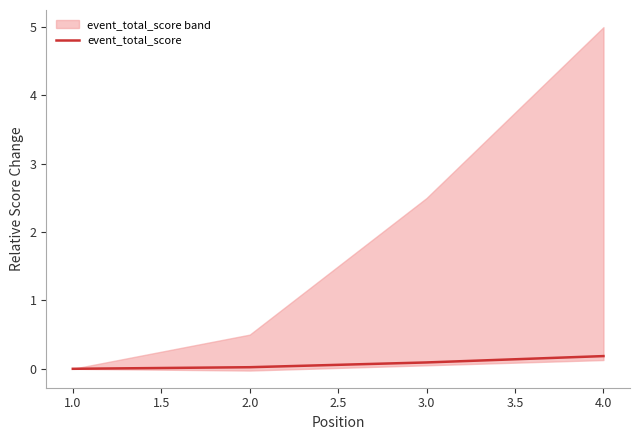

The event_total_score series shows 0.0 at 1.0. True or false?

True